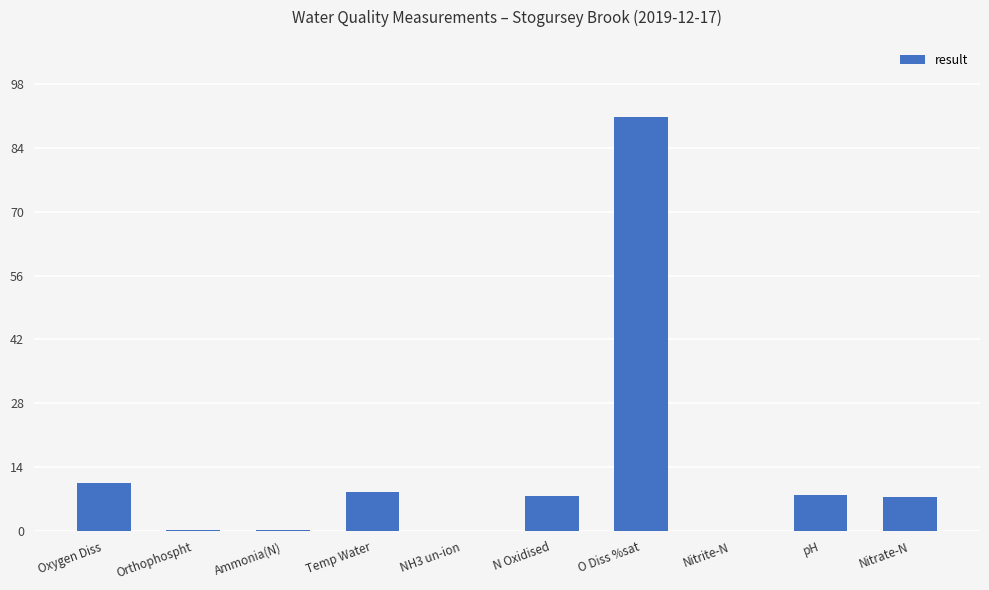

Where does the data first go above 7?

Oxygen Diss